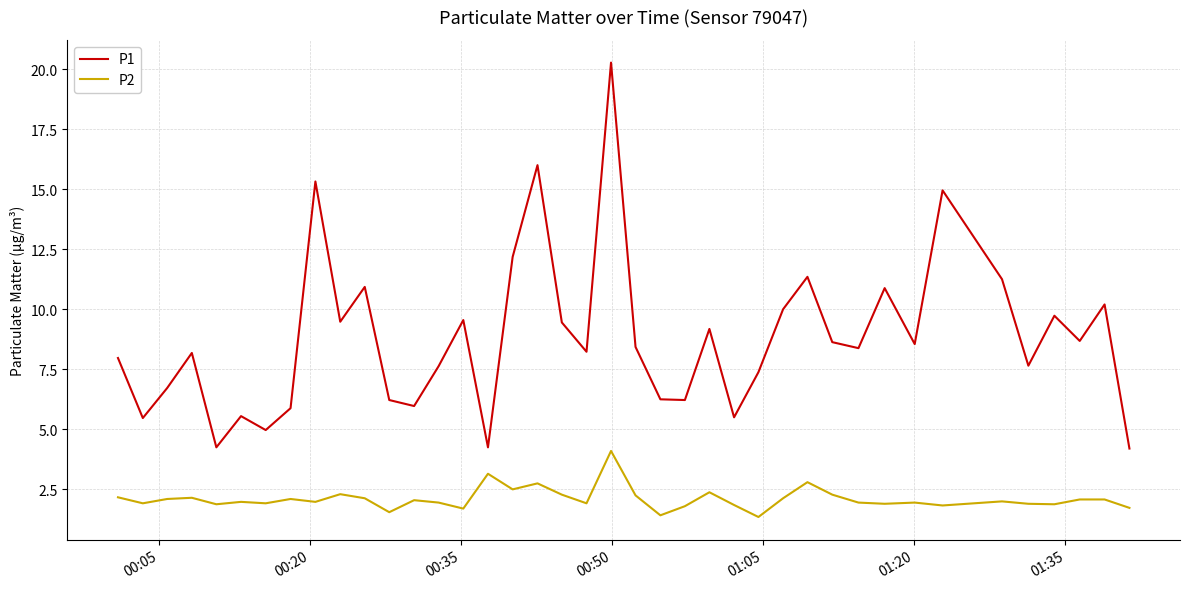

Does the chart display data point markers on the line(s)?

No